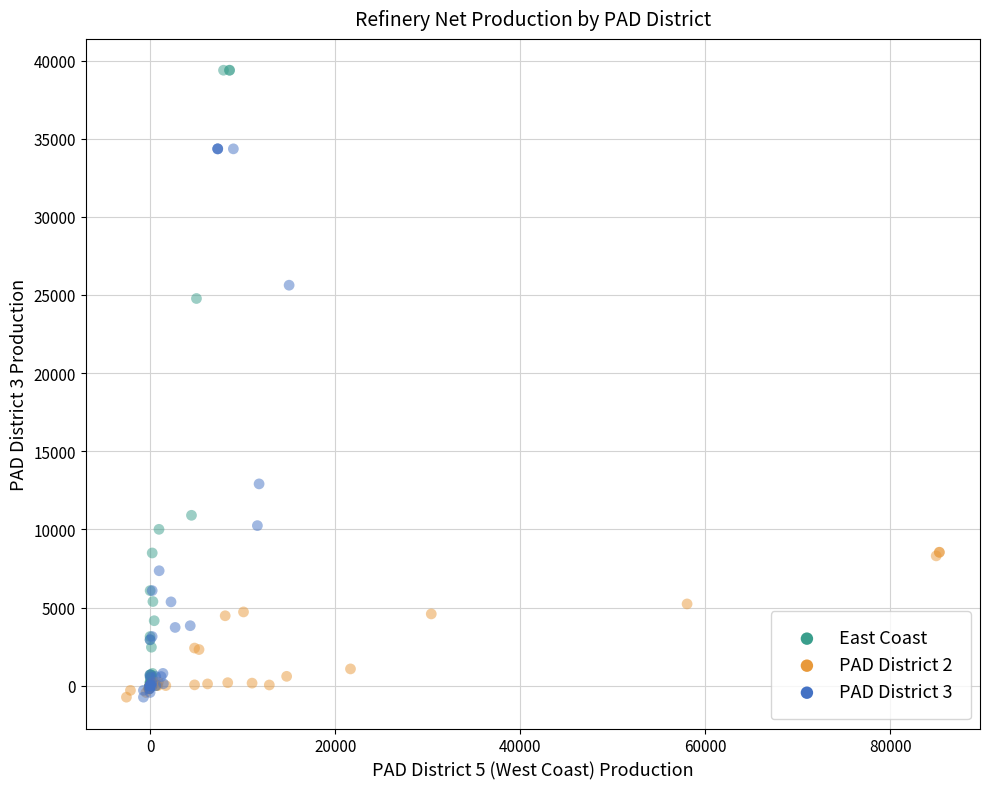

Which series reaches the maximum Y coordinate?

East Coast